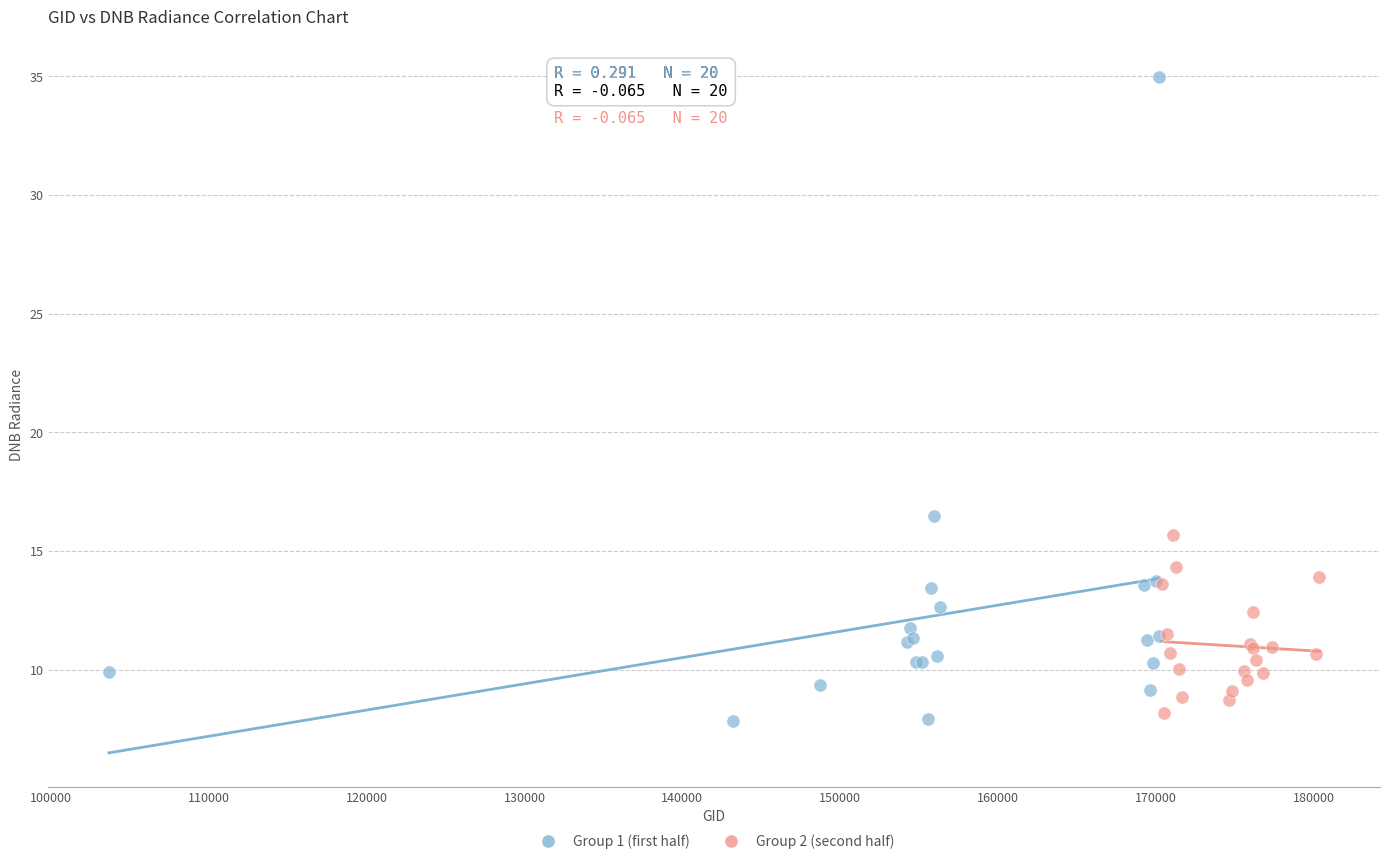

What are all the series names shown in the legend?

Group 1 (first half), Group 2 (second half)